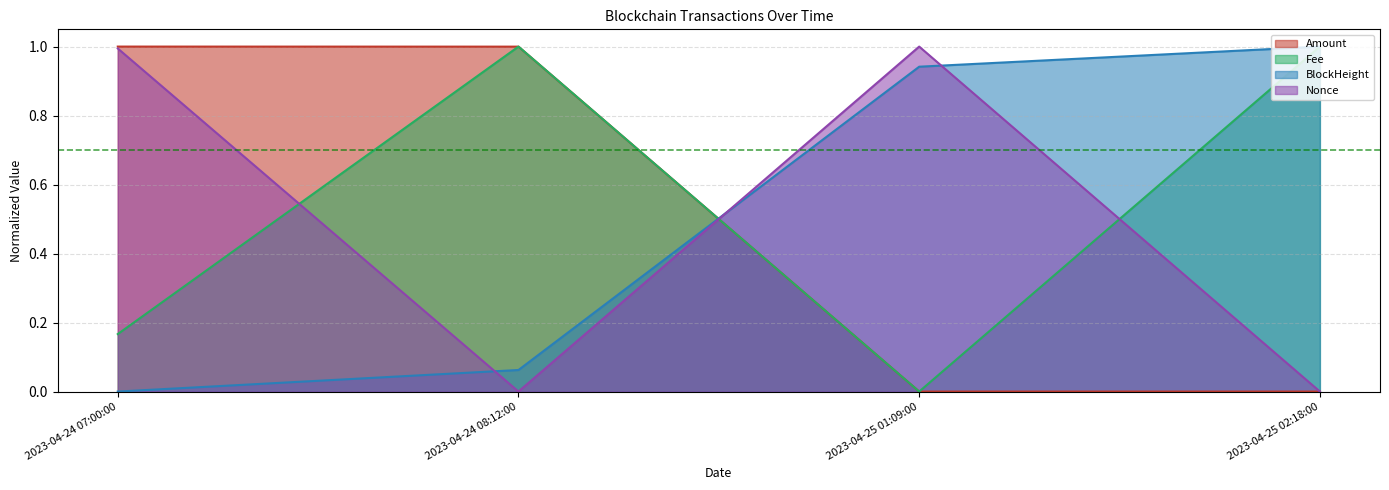

List the series in order of their peak value, highest first.

Amount, Fee, BlockHeight, Nonce